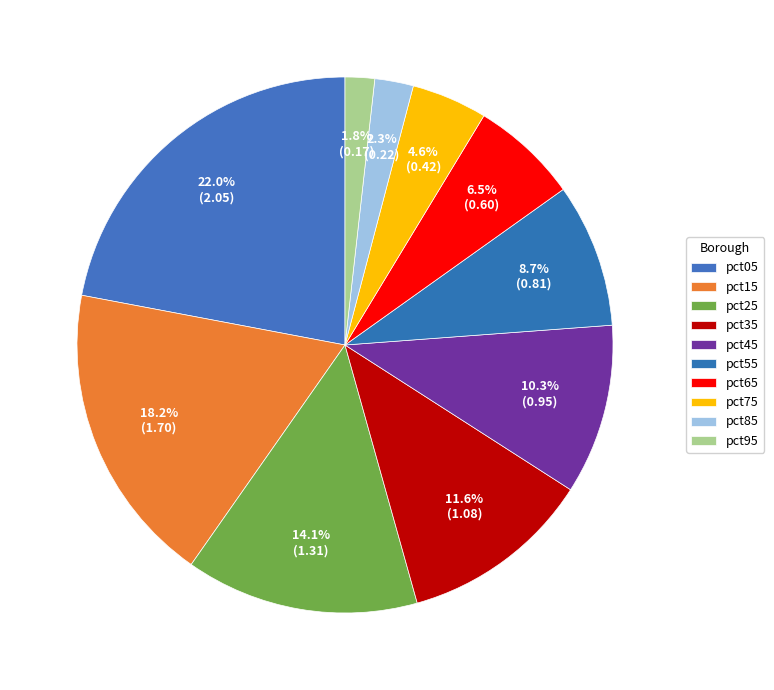

To the nearest percent, what portion does pct45 represent?

10%